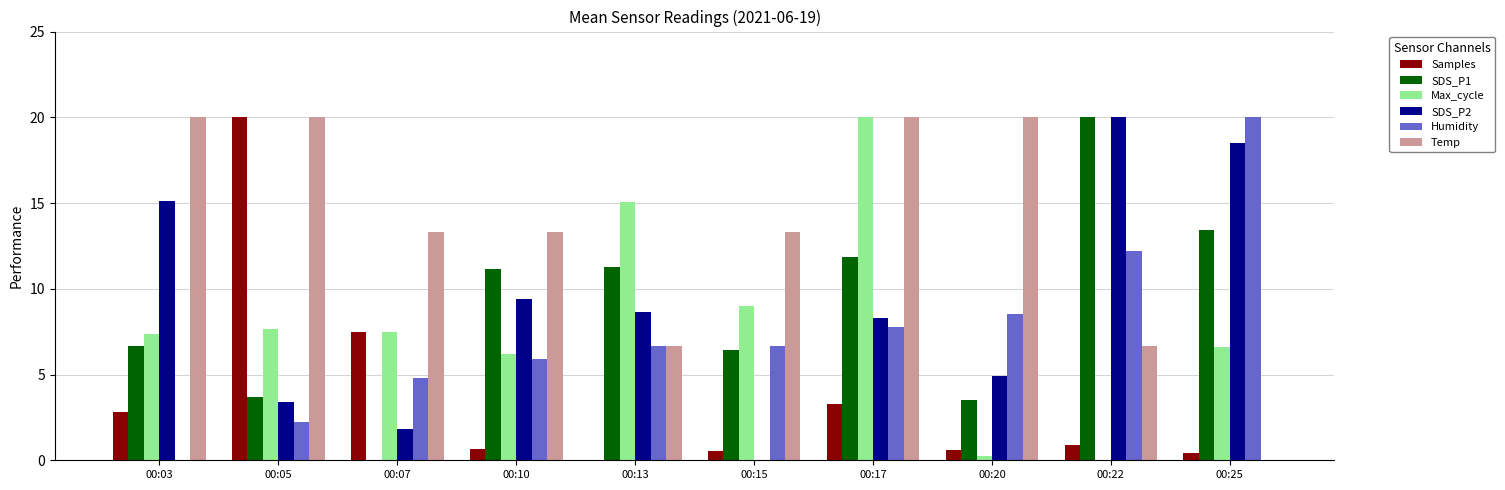

What is the sum of the SDS_P2 values at 00:15 and 00:07?

1.8